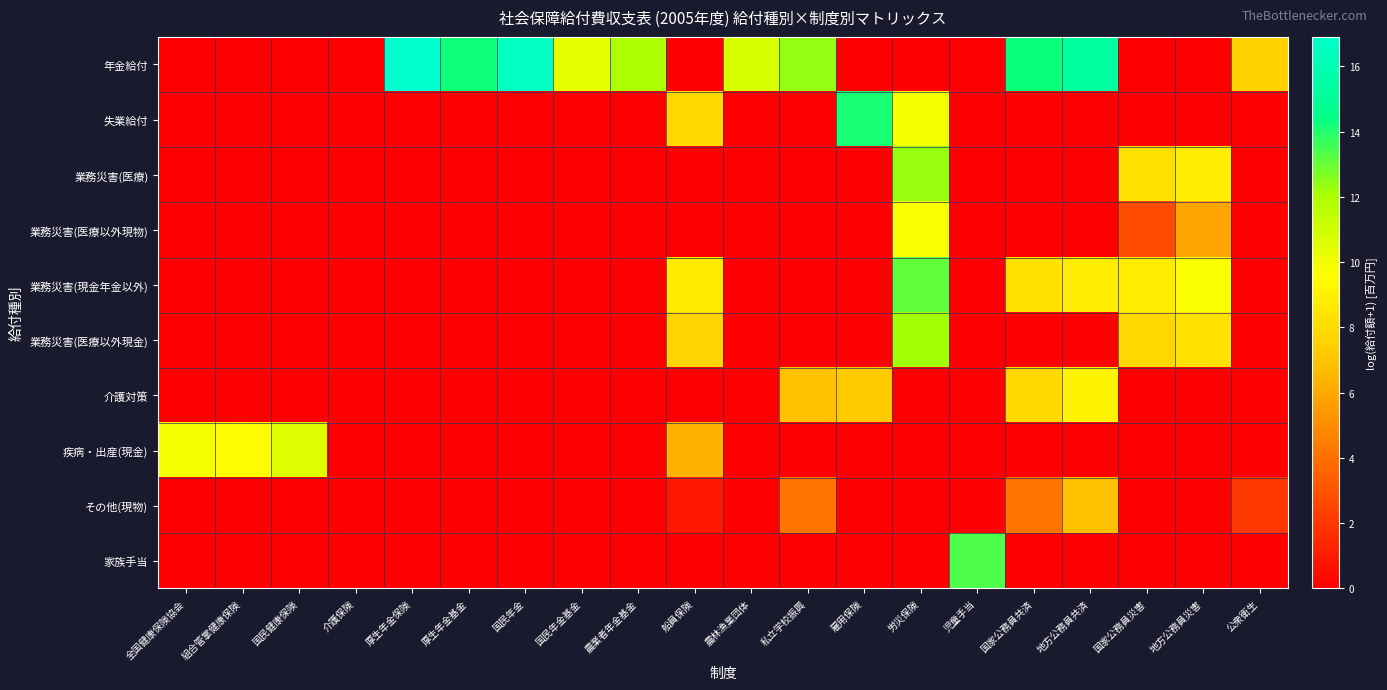

Which series has the widest spread of values?

年金給付